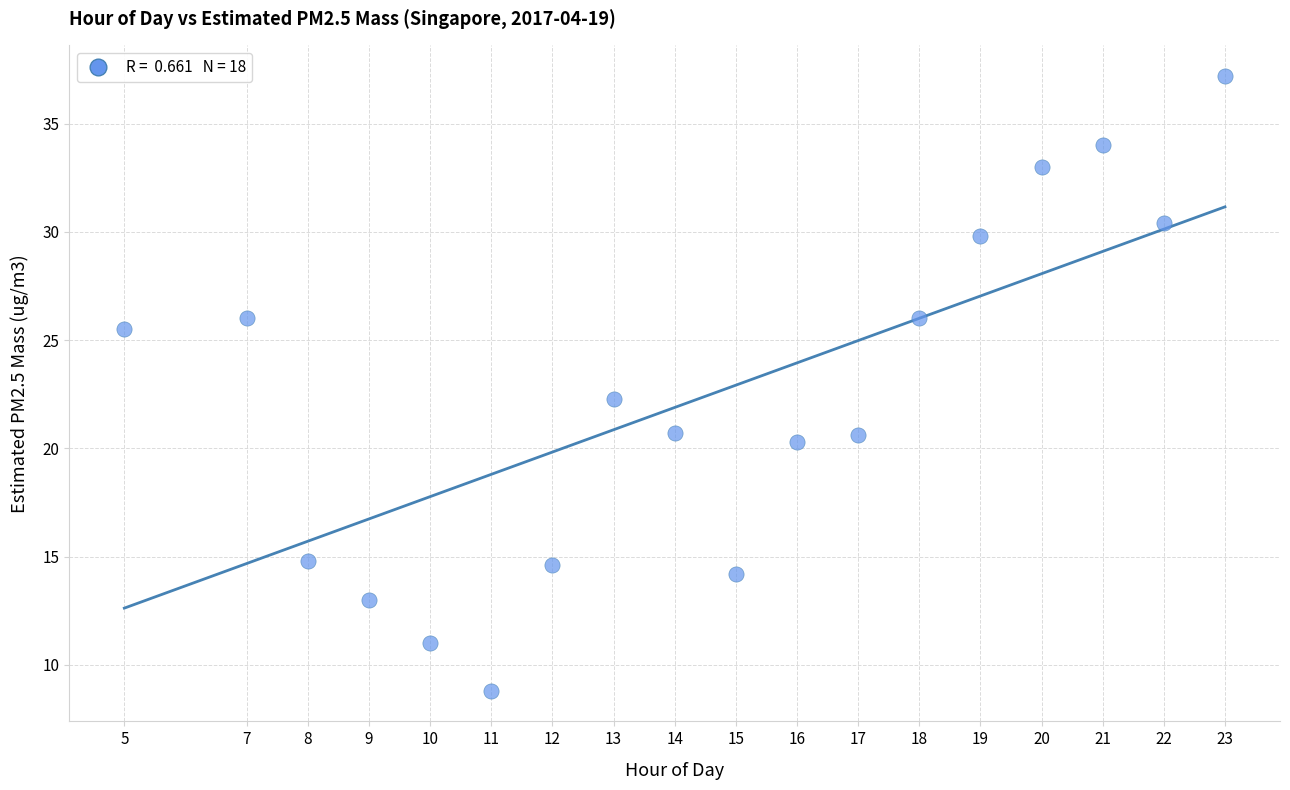

What Y value in the scatter plot is closest to 23?

22.3